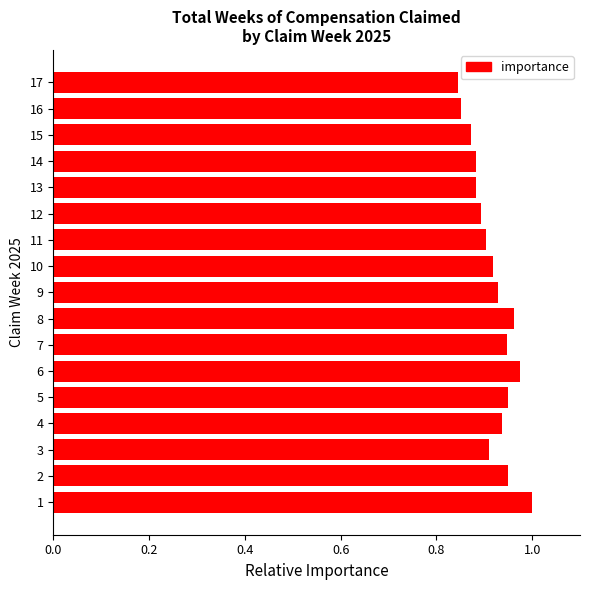

Count the values in the range 0 to 1.

17